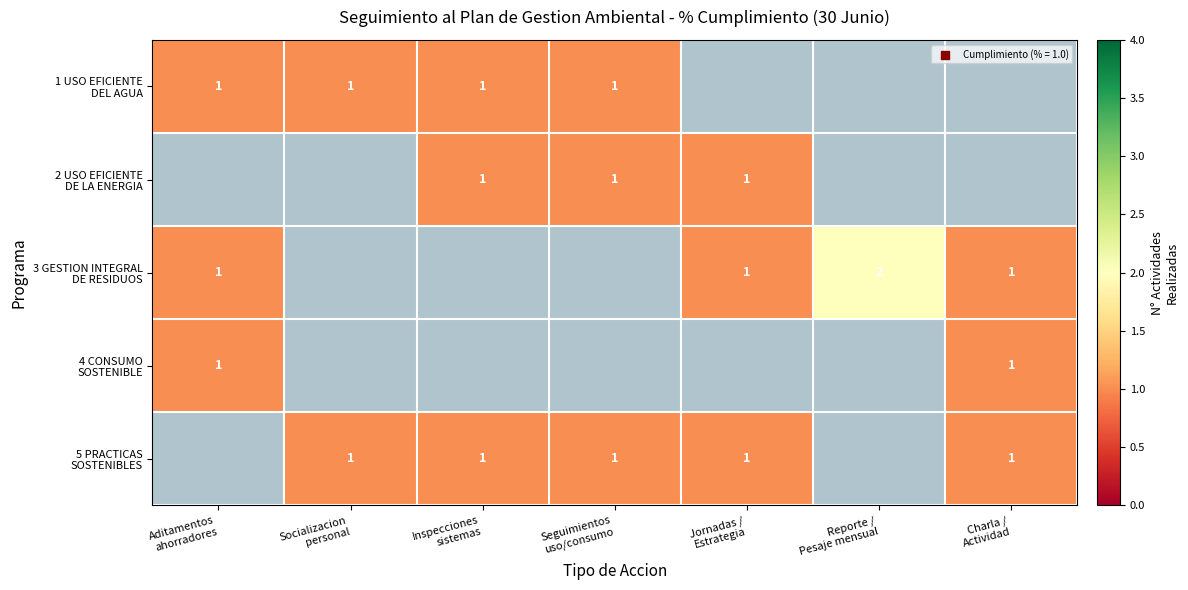

Rank the series by their maximum value, from highest to lowest.

1 USO EFICIENTE DEL AGUA, 2 USO EFICIENTE DE LA ENERGIA, 3 GESTION INTEGRAL DE RESIDUOS, 4 CONSUMO SOSTENIBLE, 5 PRACTICAS SOSTENIBLES